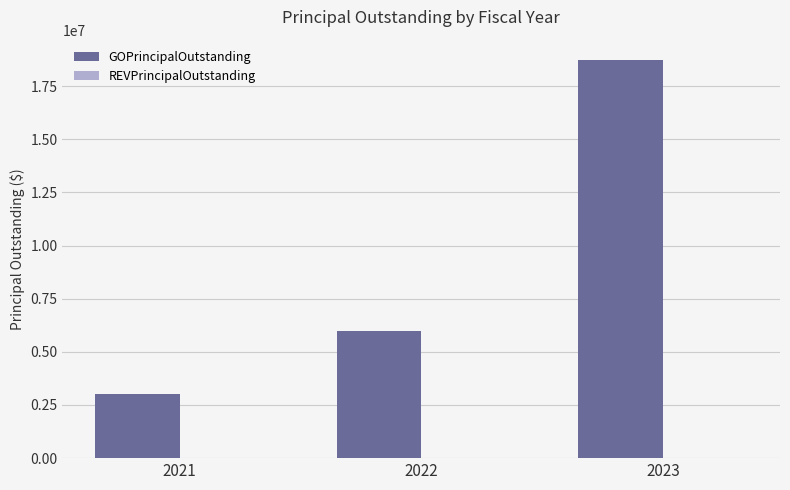

What is the ratio of the value at 2023 to the value at 2022?

3.1